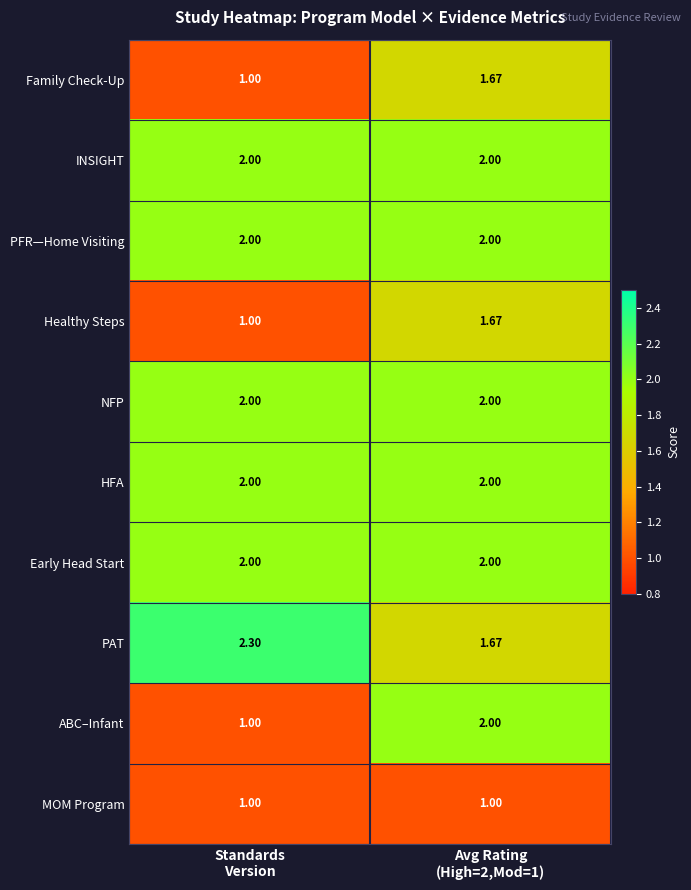

Which series has the largest range (max minus min)?

ABC–Infant